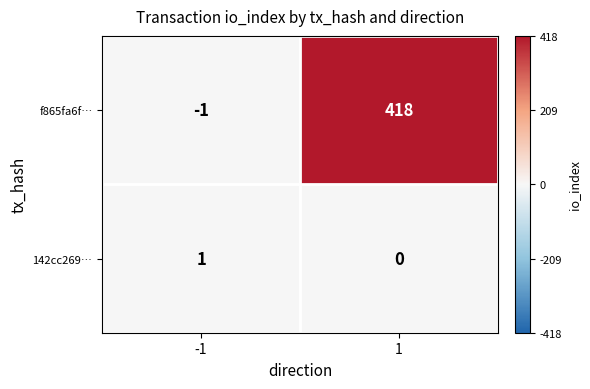

What is the total value across all series at 1?

418